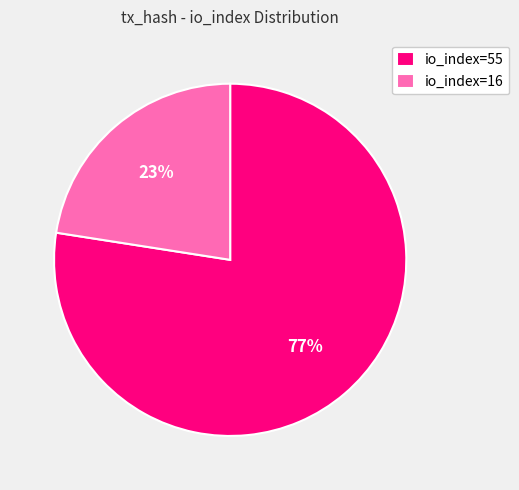

To the nearest percent, what portion does io_index=16 represent?

23%